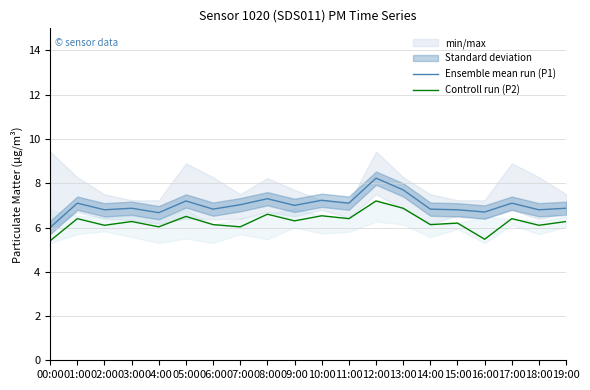

Is the value of Controll run (P2) at 00:00 greater than the value of Ensemble mean run (P1) at 19:00?

No